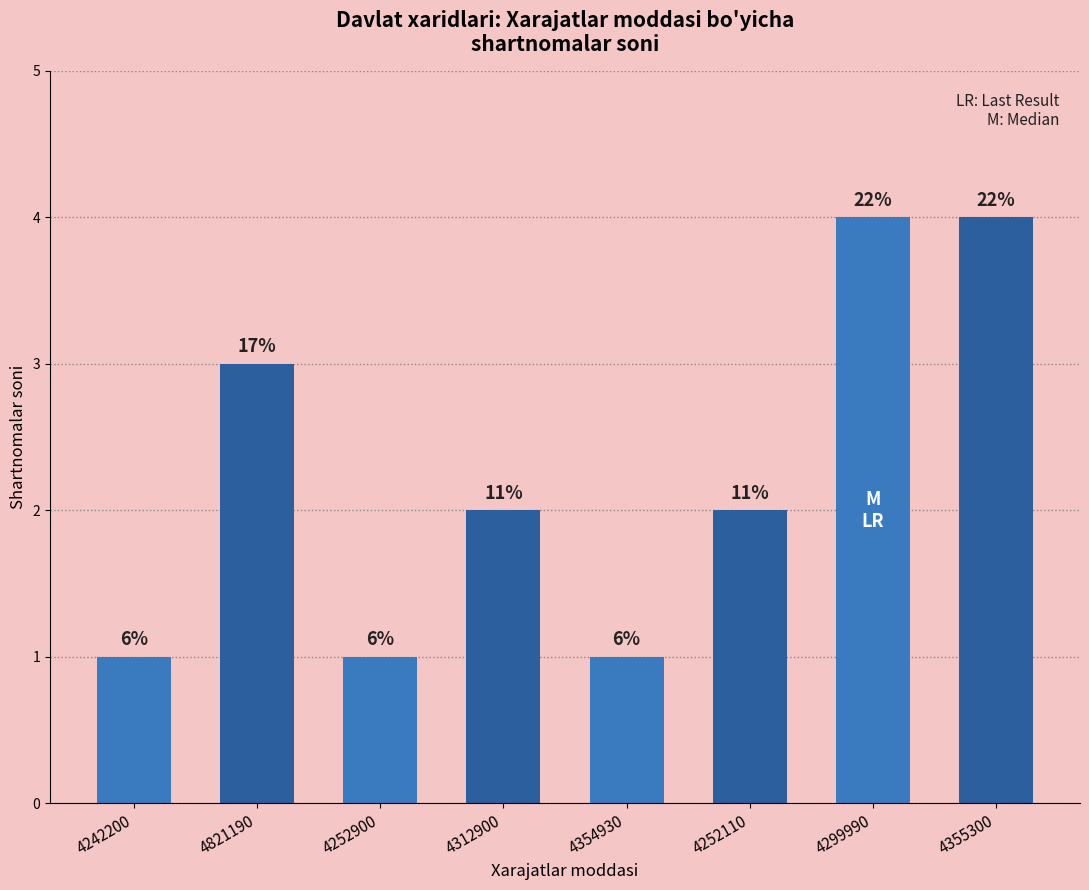

What position from the right is 4252110?

3